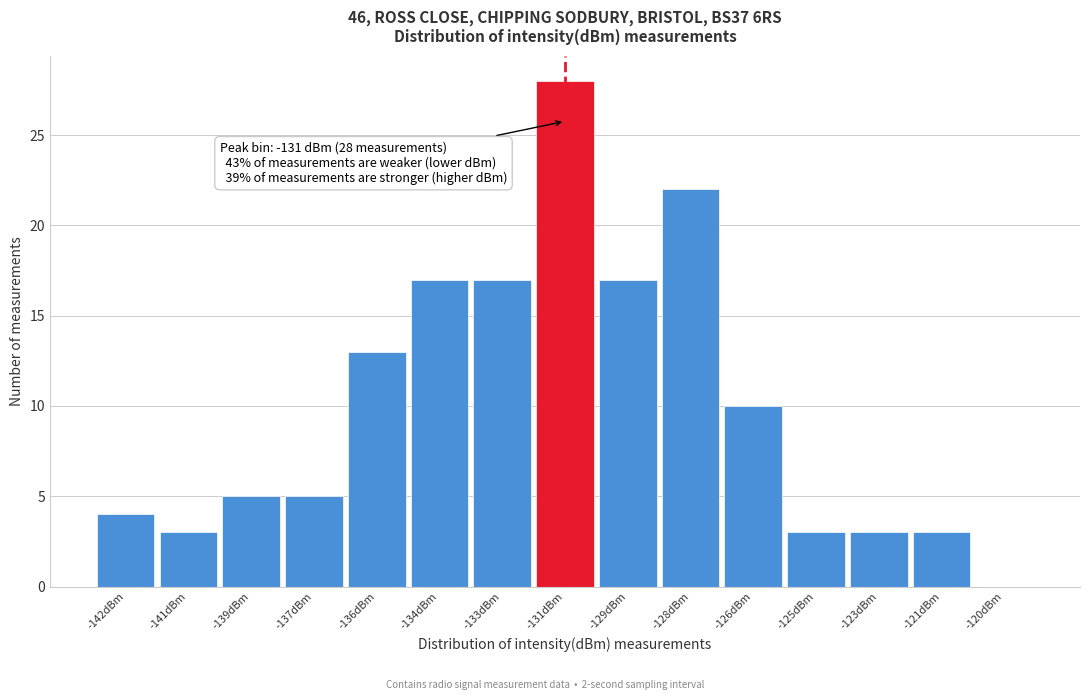

Reading left to right, transcribe all the data shown in this chart.

-142dBm=4	-141dBm=3	-139dBm=5	-137dBm=5	-136dBm=13	-134dBm=17	-133dBm=17	-131dBm=28	-129dBm=17	-128dBm=22	-126dBm=10	-125dBm=3	-123dBm=3	-121dBm=3	-120dBm=0